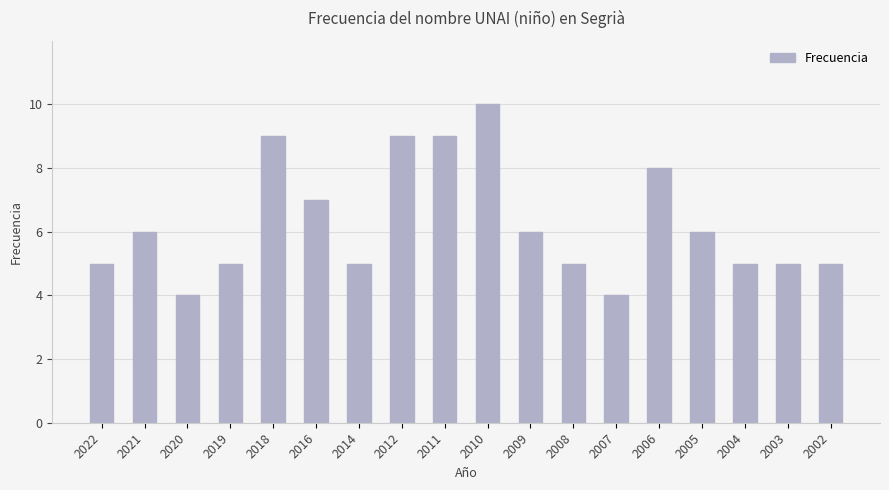

Reading right to left, transcribe all the data shown in this chart.

2002=5	2003=5	2004=5	2005=6	2006=8	2007=4	2008=5	2009=6	2010=10	2011=9	2012=9	2014=5	2016=7	2018=9	2019=5	2020=4	2021=6	2022=5